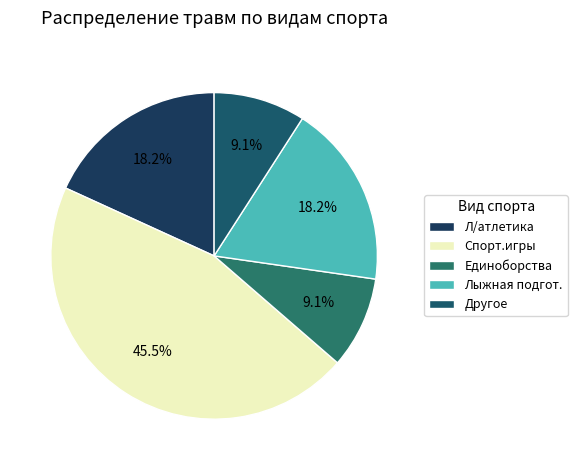

How many segments does this pie chart have?

5